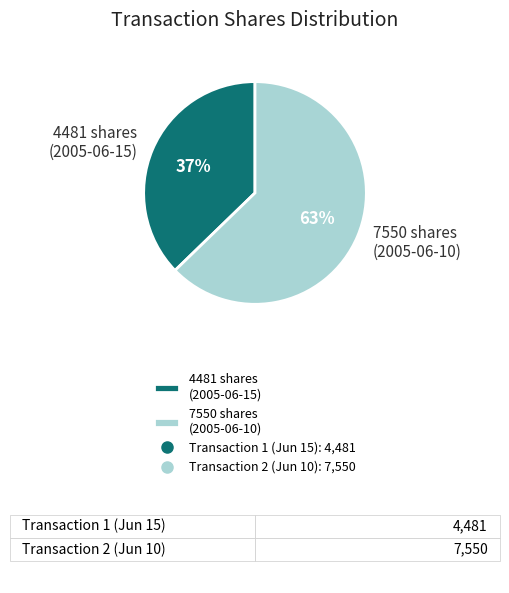

What percentage is the 4481 shares (2005-06-15) slice, to the nearest percent?

37%